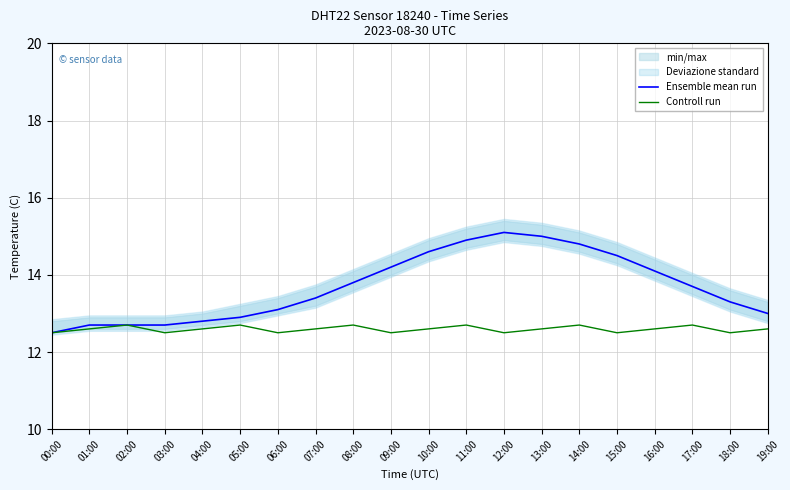

Does the chart display data point markers on the line(s)?

No